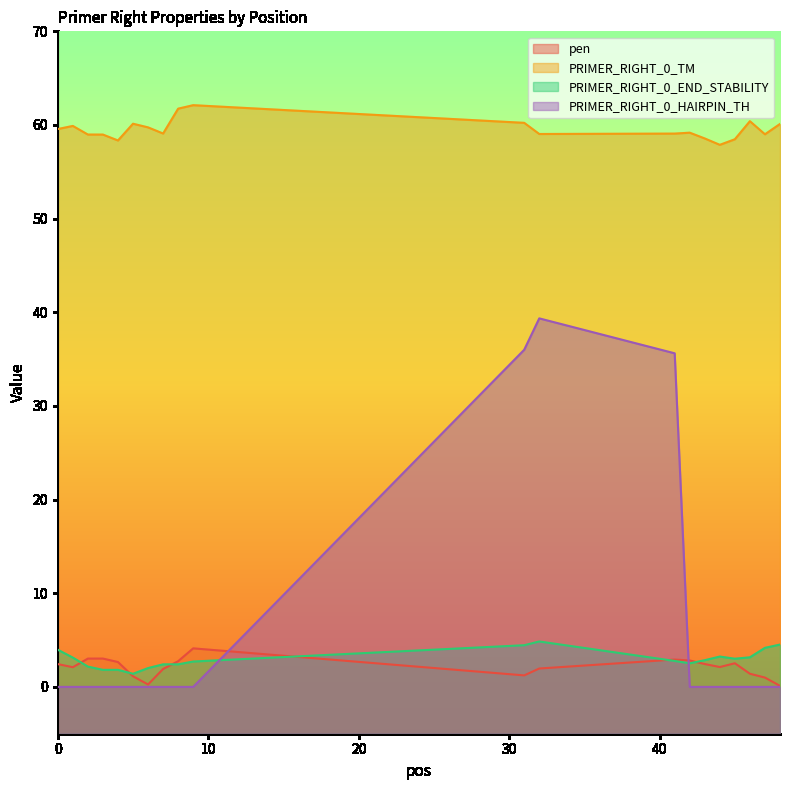

Reading left to right, transcribe all the data shown in this chart.

pen: 2.4	2.1	3.0	3.0	2.7	1.1	0.3	1.9	2.7	4.1	1.2	2.0	2.9	2.8	2.4	2.1	2.5	1.4	1.0	0.1
PRIMER_RIGHT_0_TM: 59.6	59.9	59.0	59.0	58.3	60.1	59.7	59.1	61.7	62.1	60.2	59.0	59.1	59.2	58.6	57.9	58.5	60.4	59.0	60.1
PRIMER_RIGHT_0_END_STABILITY: 4.0	3.1	2.2	1.8	1.8	1.4	2.0	2.4	2.4	2.7	4.5	4.8	2.8	2.5	2.9	3.2	3.0	3.2	4.2	4.5
PRIMER_RIGHT_0_HAIRPIN_TH: 0.0	0.0	0.0	0.0	0.0	0.0	0.0	0.0	0.0	0.0	36.0	39.4	35.6	0.0	0.0	0.0	0.0	0.0	0.0	0.0